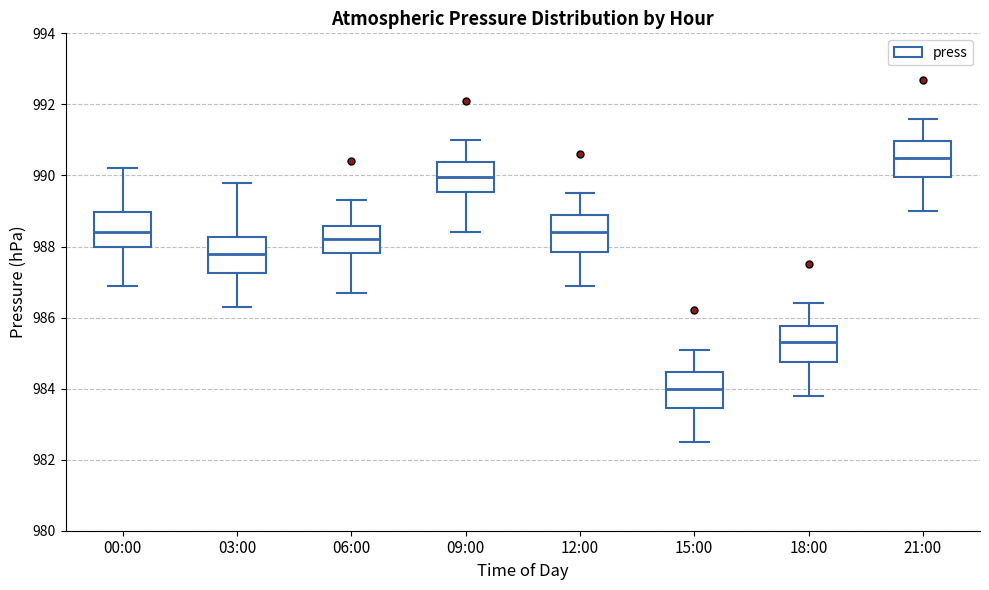

Reading left to right, transcribe this box plot: for each box, give where its median line is, the range the box spans, and where its two whiskers end, as read against the y-axis. The values are not printed on the chart, so give them approximately, as read against the axis.

00:00: median 988.4, box 988.0 to 989.0, whiskers 987.0 to 990.2
03:00: median 987.8, box 987.2 to 988.2, whiskers 986.4 to 989.8
06:00: median 988.2, box 987.8 to 988.6, whiskers 986.8 to 989.4
09:00: median 990.0, box 989.6 to 990.4, whiskers 988.4 to 991.0
12:00: median 988.4, box 987.8 to 988.8, whiskers 987.0 to 989.6
15:00: median 984.0, box 983.4 to 984.4, whiskers 982.6 to 985.2
18:00: median 985.4, box 984.8 to 985.8, whiskers 983.8 to 986.4
21:00: median 990.6, box 990.0 to 991.0, whiskers 989.0 to 991.6